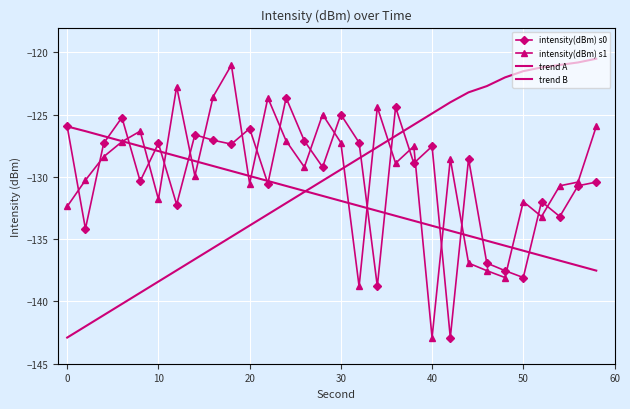

Reading left to right, transcribe all the data shown in this chart.

intensity(dBm) s0: -125.9	-134.2	-127.3	-125.2	-130.3	-127.3	-132.2	-126.6	-127.0	-127.4	-126.1	-130.5	-123.6	-127.1	-129.2	-125.0	-127.2	-138.8	-124.4	-128.9	-127.5	-142.9	-128.5	-136.9	-137.5	-138.1	-132.0	-133.2	-130.7	-130.4
intensity(dBm) s1: -132.4	-130.3	-128.4	-127.2	-126.3	-131.8	-122.7	-129.9	-123.5	-121.0	-130.5	-123.6	-127.1	-129.2	-125.0	-127.2	-138.8	-124.4	-128.9	-127.5	-142.9	-128.5	-136.9	-137.5	-138.1	-132.0	-133.2	-130.7	-130.4	-125.9
trend A: -125.9	-126.3	-126.7	-127.1	-127.5	-127.9	-128.3	-128.7	-129.1	-129.5	-129.9	-130.3	-130.7	-131.1	-131.5	-131.9	-132.3	-132.7	-133.1	-133.5	-133.9	-134.3	-134.7	-135.1	-135.5	-135.9	-136.3	-136.7	-137.1	-137.5
trend B: -142.9	-142.0	-141.1	-140.2	-139.3	-138.4	-137.5	-136.6	-135.7	-134.8	-133.9	-133.0	-132.1	-131.2	-130.3	-129.4	-128.5	-127.6	-126.7	-125.8	-124.9	-124.0	-123.2	-122.7	-122.0	-121.5	-121.2	-121.0	-120.8	-120.5